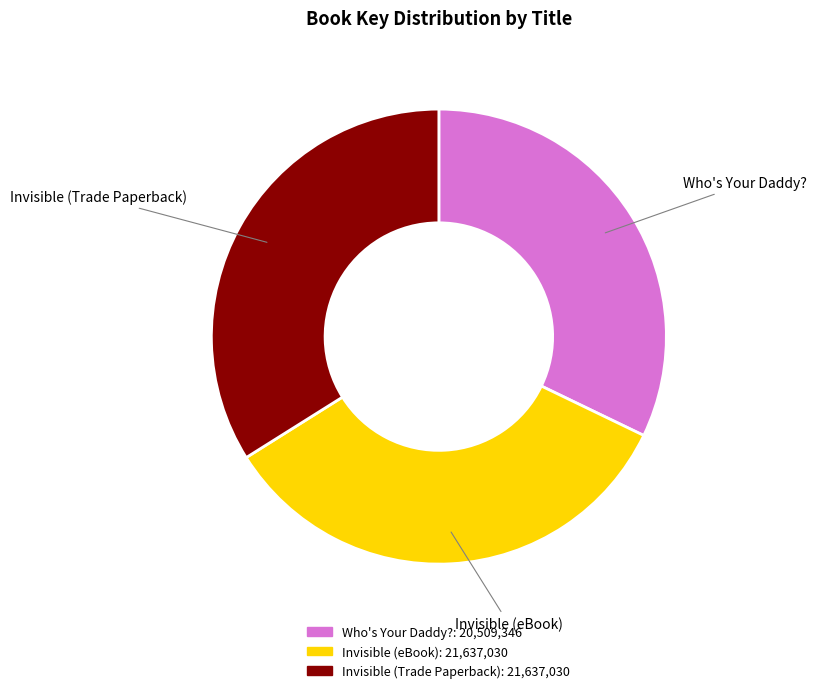

Is the sum of Who's Your Daddy? and Invisible (eBook) greater than half?

Yes